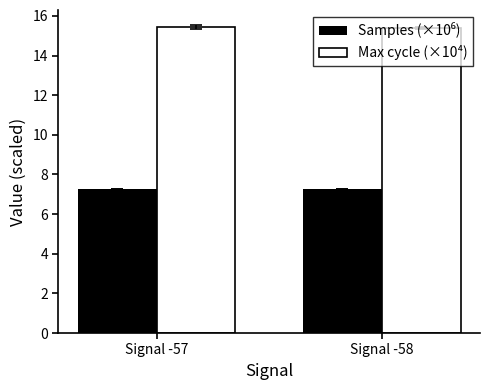

What is the maximum value shown in the chart?

15.4